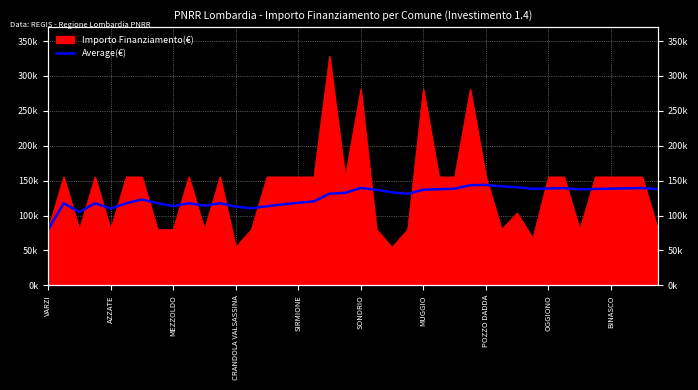

What position from the right is 19?

21